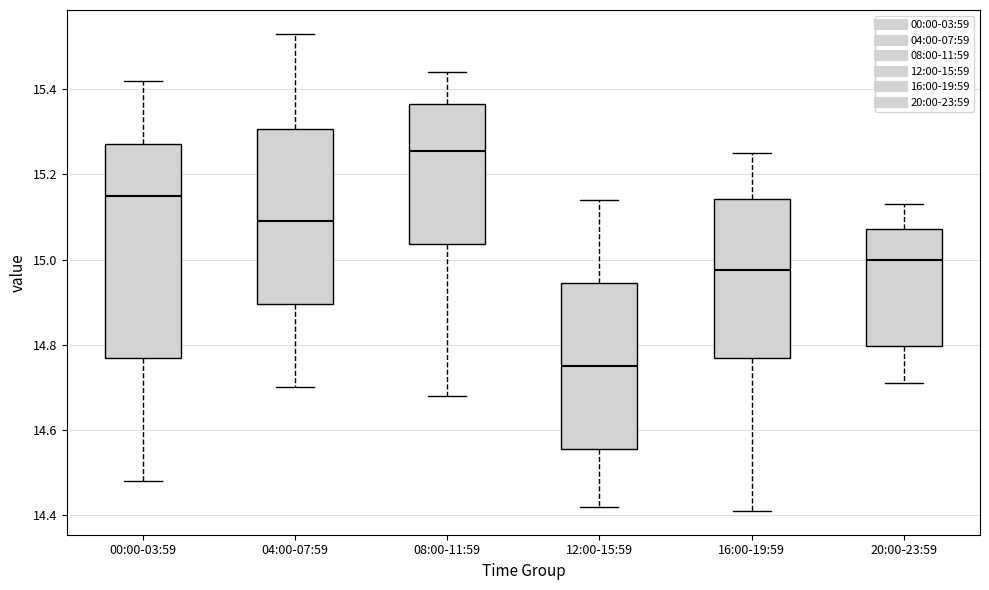

Reading left to right, read every box against the y-axis: the position of its median line, the range the box covers, and the ends of its whiskers. The values are not printed on the chart, so give them approximately, as read against the axis.

00:00-03:59: median 15.16, box 14.78 to 15.28, whiskers 14.48 to 15.42
04:00-07:59: median 15.10, box 14.90 to 15.30, whiskers 14.70 to 15.54
08:00-11:59: median 15.26, box 15.04 to 15.36, whiskers 14.68 to 15.44
12:00-15:59: median 14.76, box 14.56 to 14.94, whiskers 14.42 to 15.14
16:00-19:59: median 14.98, box 14.78 to 15.14, whiskers 14.42 to 15.26
20:00-23:59: median 15.00, box 14.80 to 15.08, whiskers 14.72 to 15.14